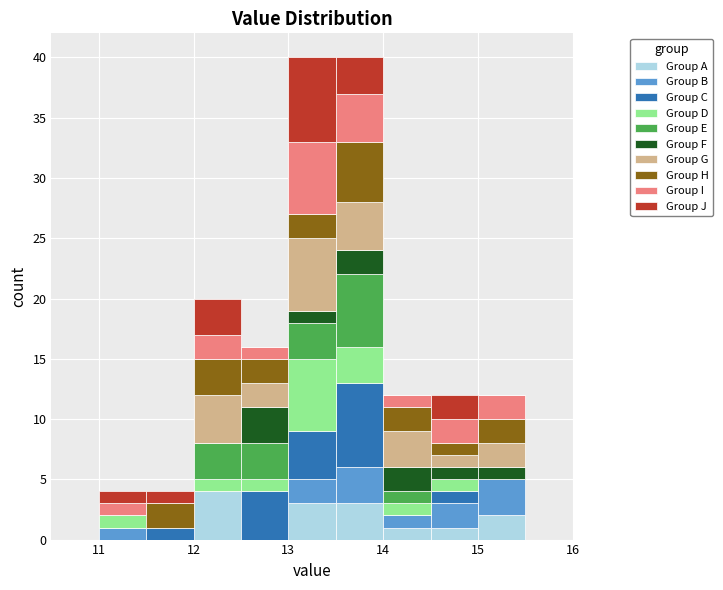

Reading left to right, transcribe this chart: for each stacked bar, give the range it covers on the x-axis and its total height. The values are not printed on the chart, so give them approximately, as read against the axis.

10.5 to 11.0: 0
11.0 to 11.5: 4
11.5 to 12.0: 4
12.0 to 12.5: 20
12.5 to 13.0: 16
13.0 to 13.5: 40
13.5 to 14.0: 40
14.0 to 14.5: 12
14.5 to 15.0: 12
15.0 to 15.5: 12
15.5 to 16.0: 0